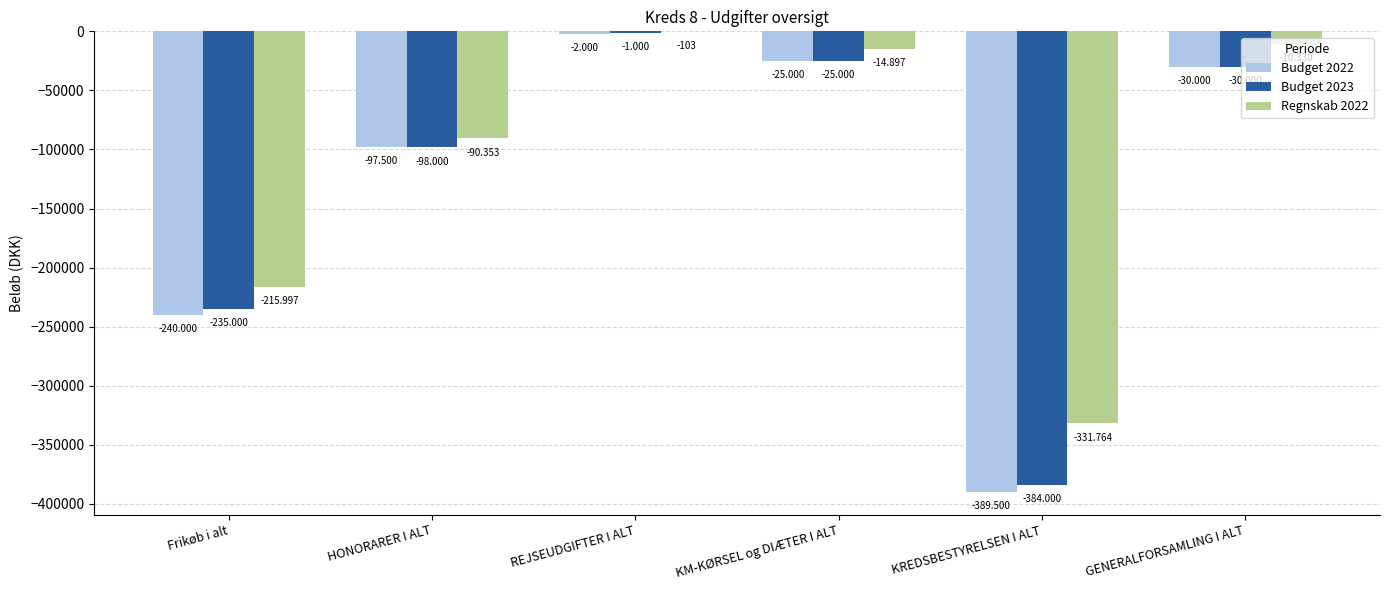

Does the chart contain stacked bars?

No